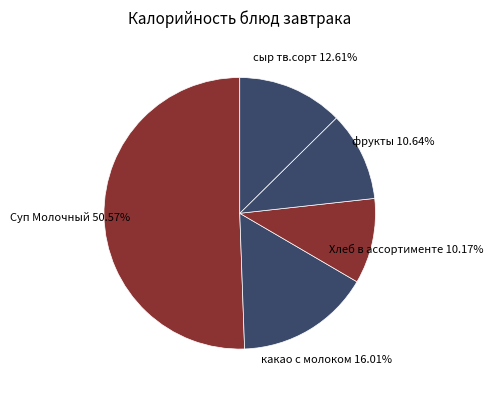

How many segments does this pie chart have?

5